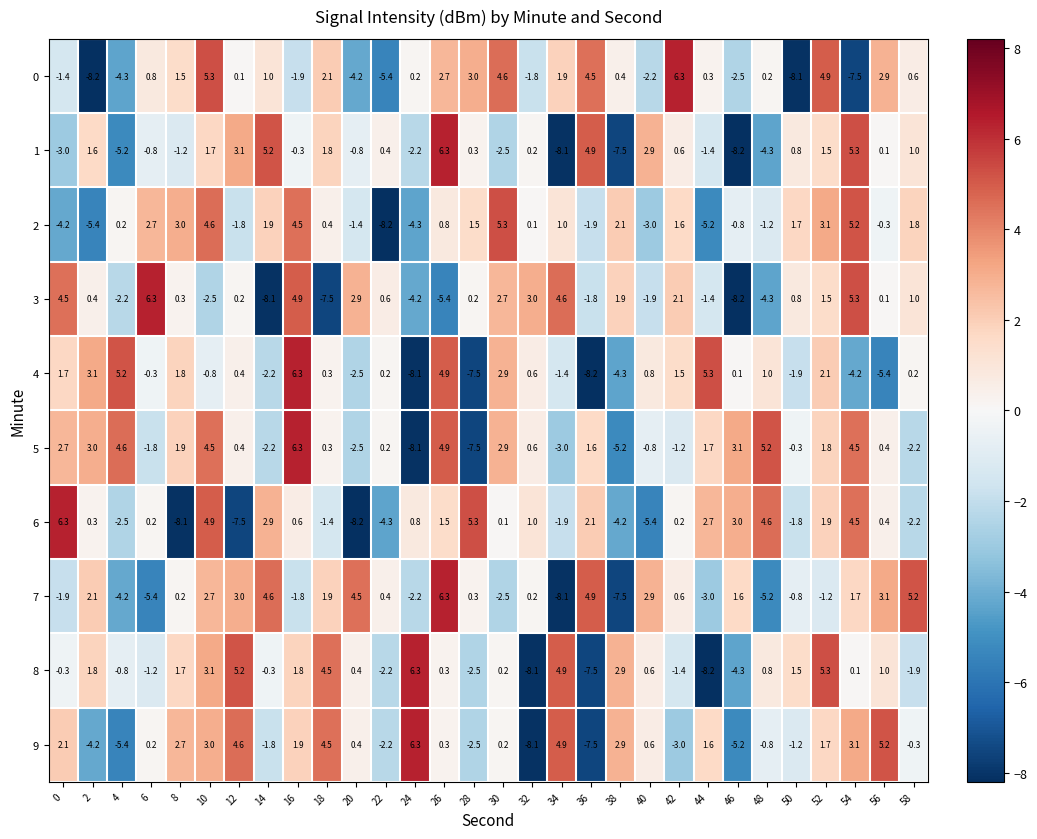

What is the spread (max minus min) of values at 24?

14.4